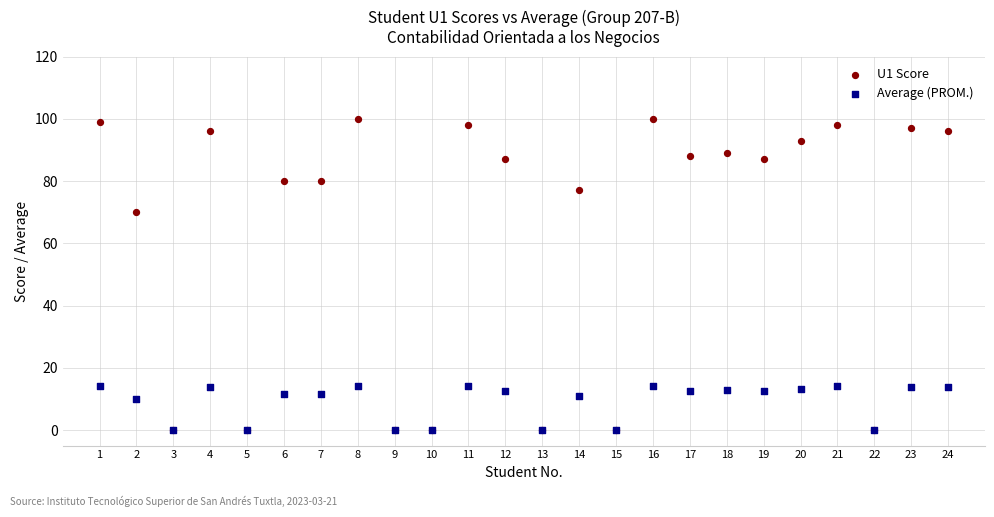

Which series has the widest spread of Y values?

U1 Score